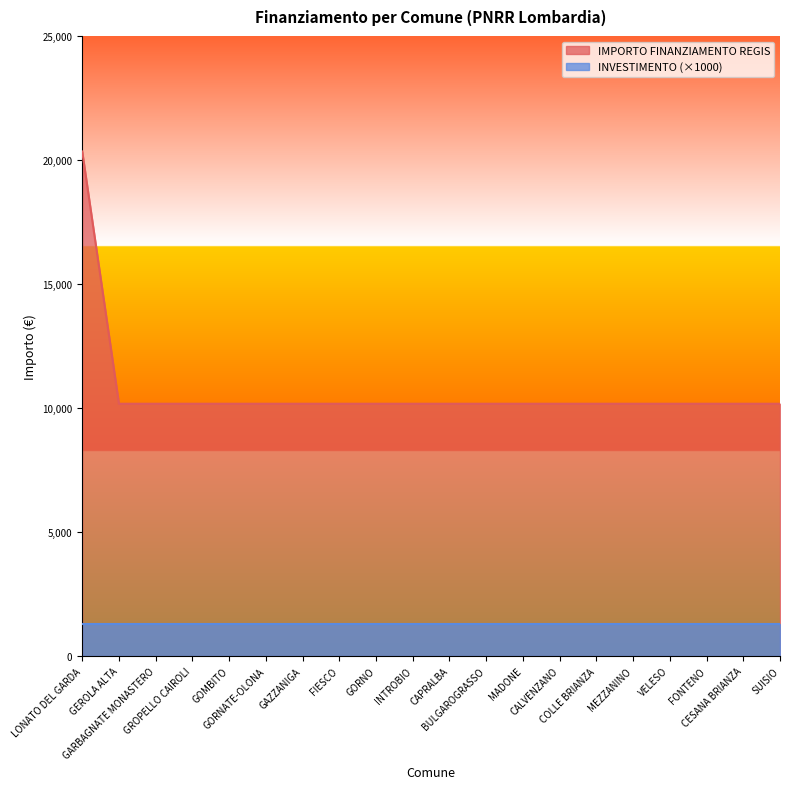

What position from the left is GORNATE-OLONA?

6